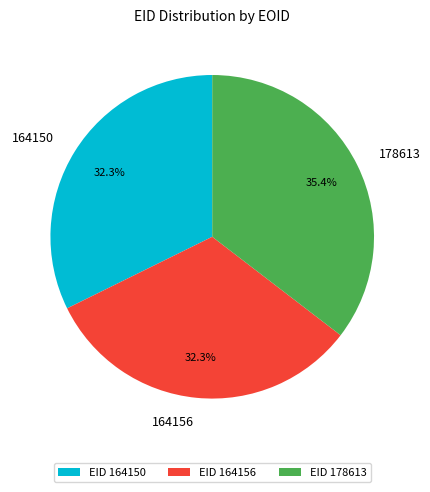

What percentage is NOT represented by EID 178613?

64.6%